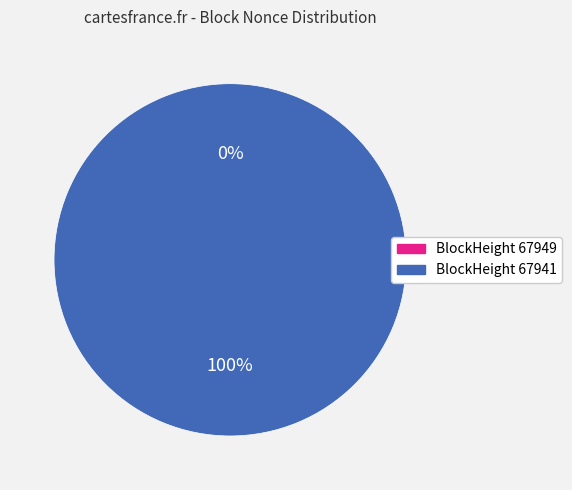

Which category has the biggest portion of the pie?

67941